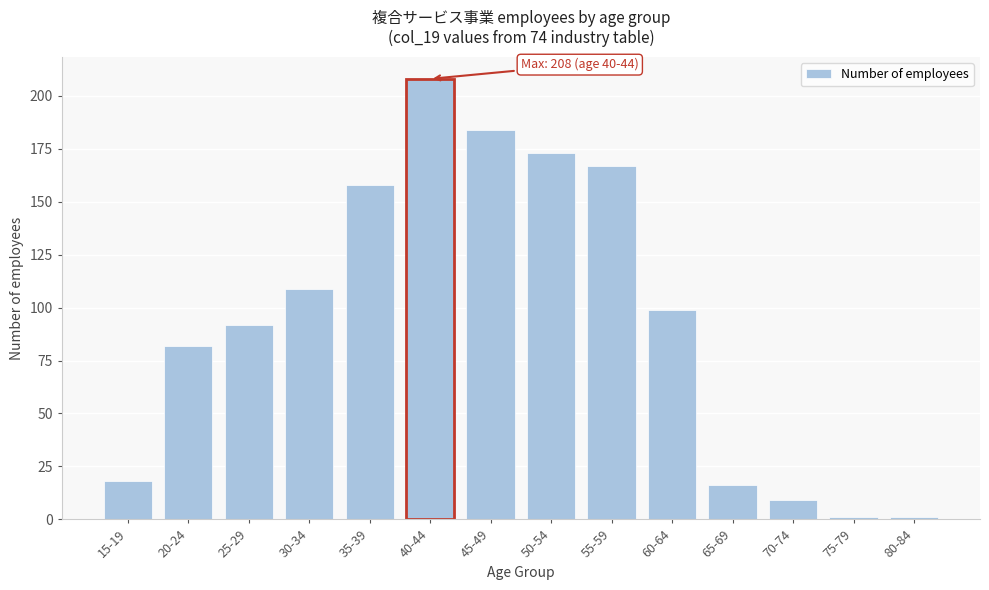

Reading right to left, transcribe all the data shown in this chart.

80-84=1	75-79=1	70-74=9	65-69=16	60-64=99	55-59=167	50-54=173	45-49=184	40-44=208	35-39=158	30-34=109	25-29=92	20-24=82	15-19=18